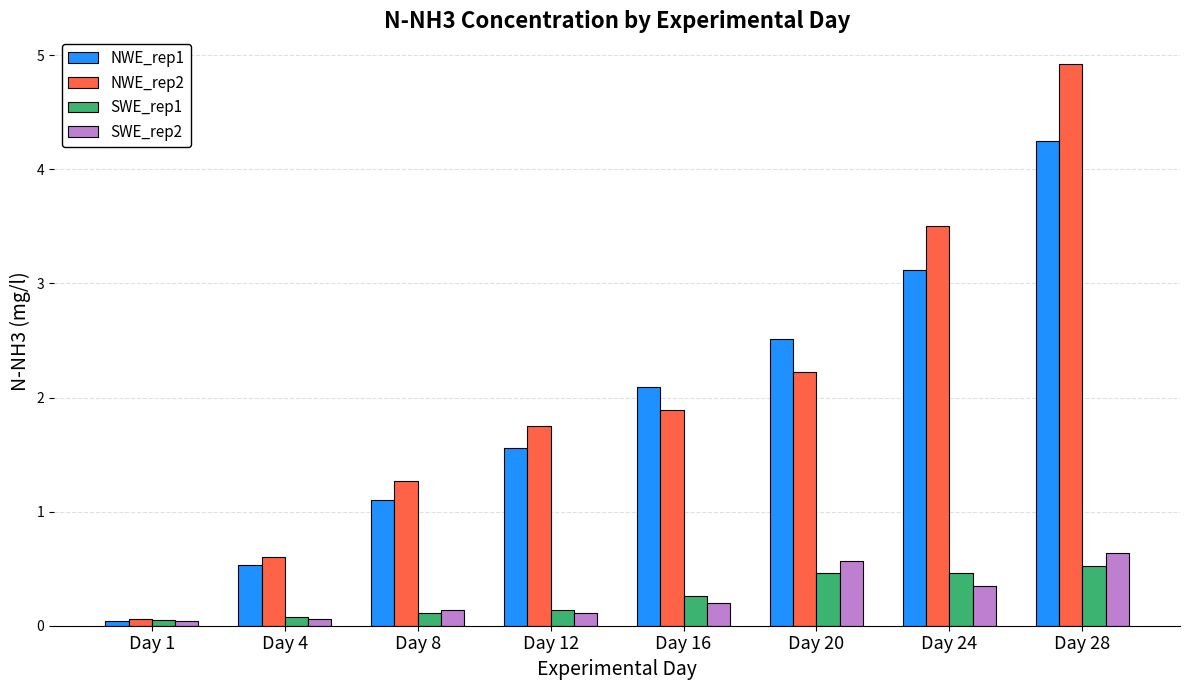

The NWE_rep1 series shows 1.5 at Day 8. True or false?

False